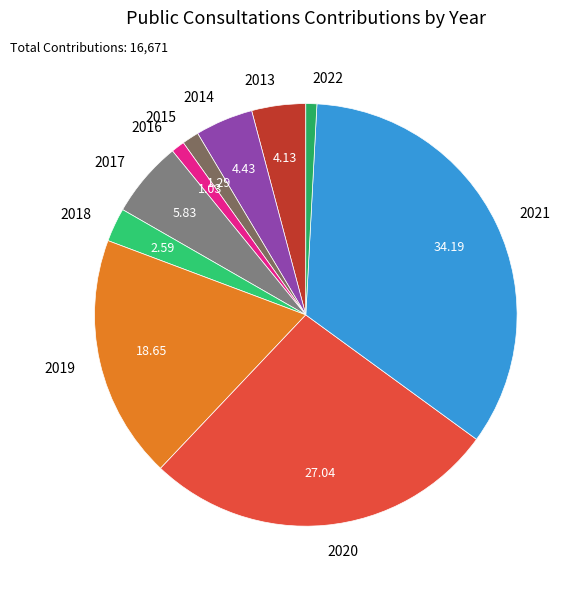

How many slices are in this pie chart?

10